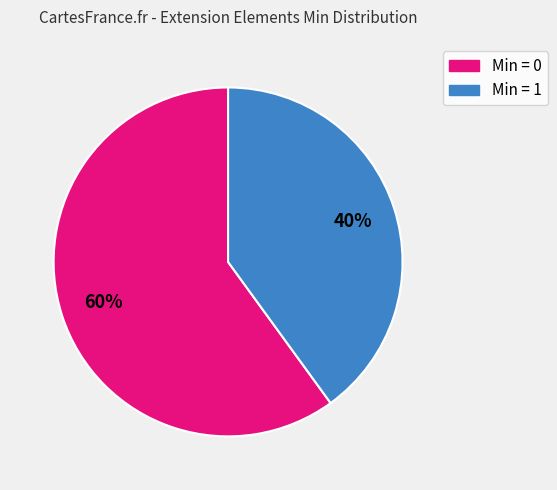

Is there a majority slice in this chart?

Yes